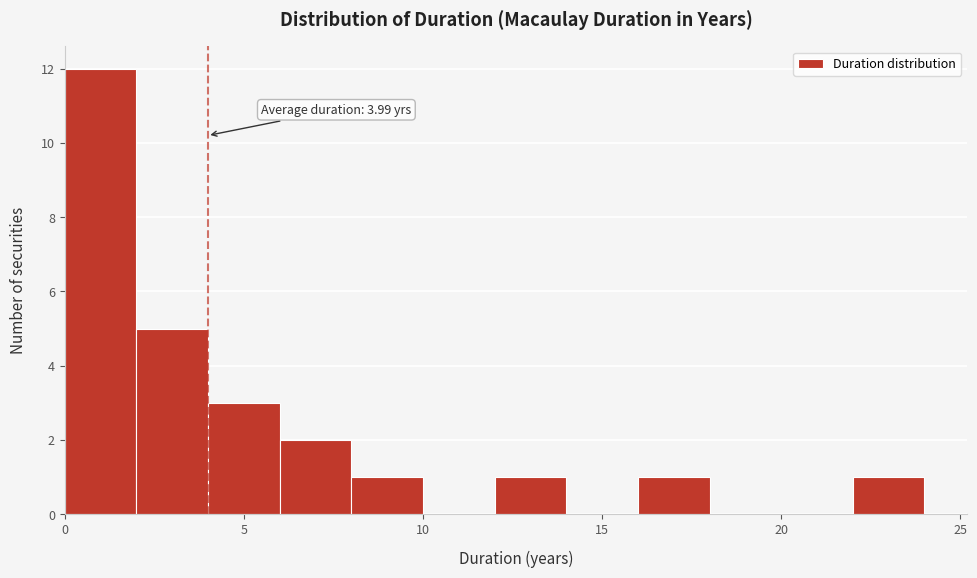

Over which range of the x-axis is the bar tallest?

0 to 2